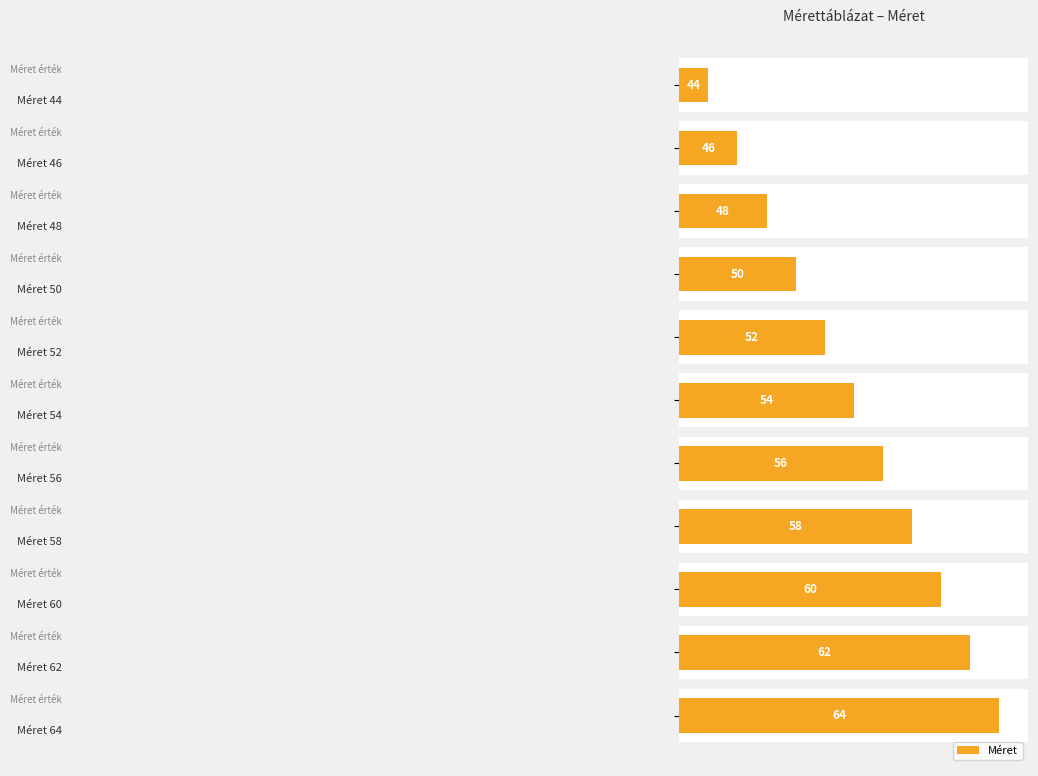

Reading left to right, transcribe all the data shown in this chart.

44	46	48	50	52	54	56	58	60	62	64